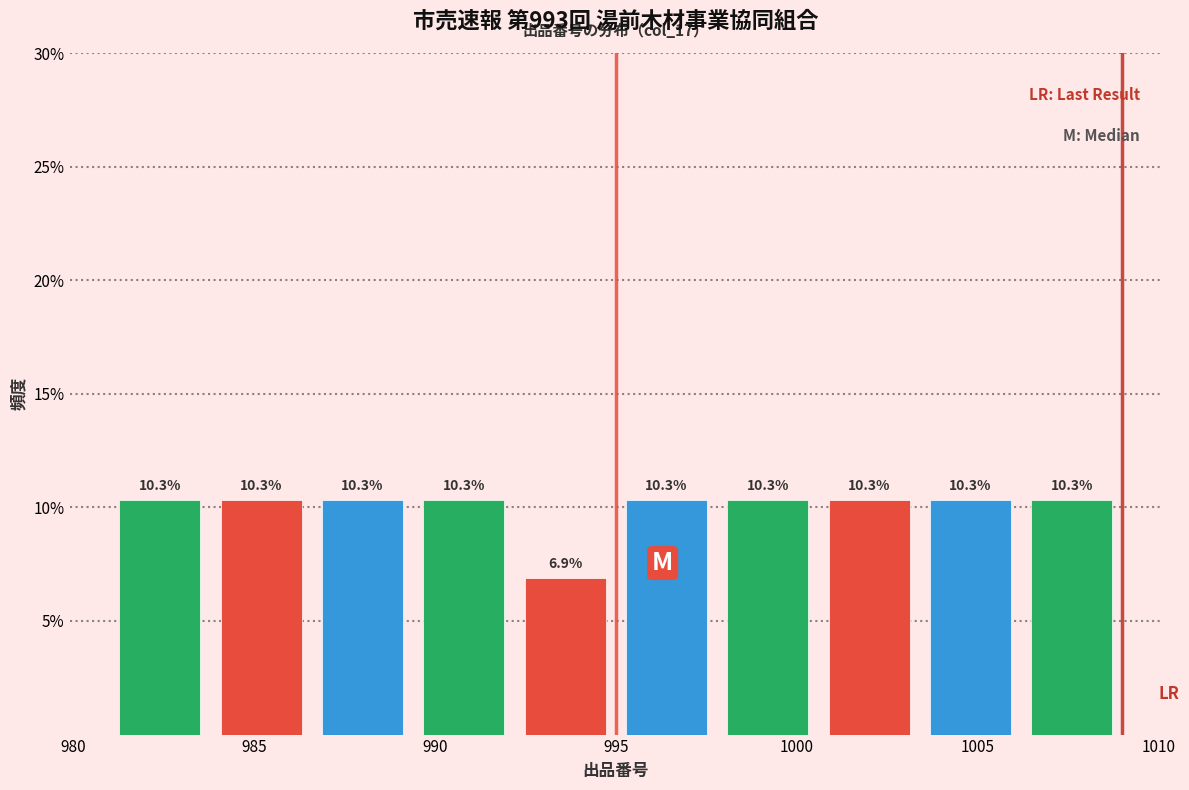

Reading left to right, list every bar in this chart as the range it spans on the x-axis followed by its height. The bar edges are not printed on the chart, so give them approximately, as read against the axis.

981.0 to 983.8: 10.3
983.8 to 986.6: 10.3
986.6 to 989.4: 10.3
989.4 to 992.2: 10.3
992.2 to 995.0: 6.9
995.0 to 997.8: 10.3
997.8 to 1000.6: 10.3
1000.6 to 1003.4: 10.3
1003.4 to 1006.2: 10.3
1006.2 to 1009.0: 10.3